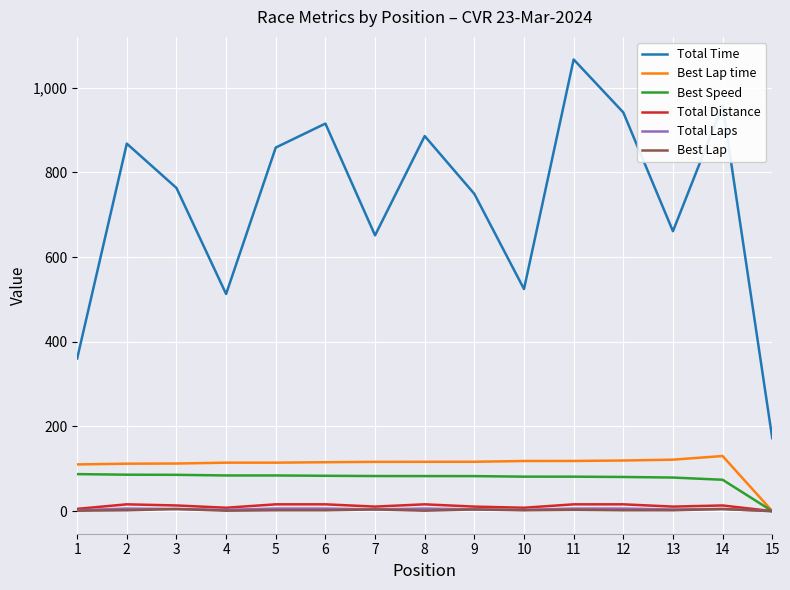

What is the maximum value shown in the chart?

1066.8